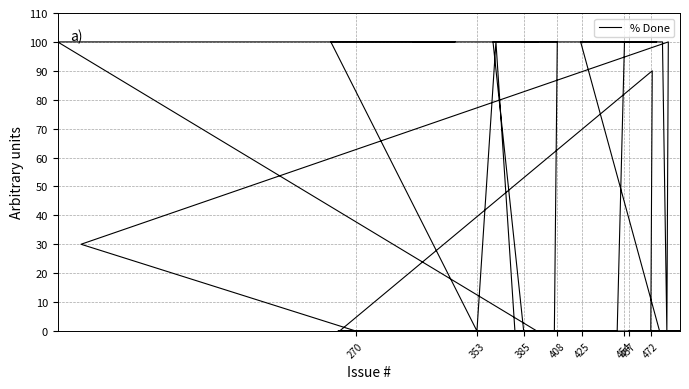

Reading left to right, list all the values displayed in this chart.

0	0	0	0	0	0	90	0	0	0	0	30	100	0	100	100	0	0	100	100	100	100	0	0	0	100	100	100	100	100	0	0	0	0	100	0	100	100	100	100